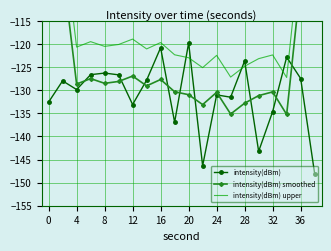

What is the difference between the maximum and minimum values in the intensity(dBm) series?

28.3